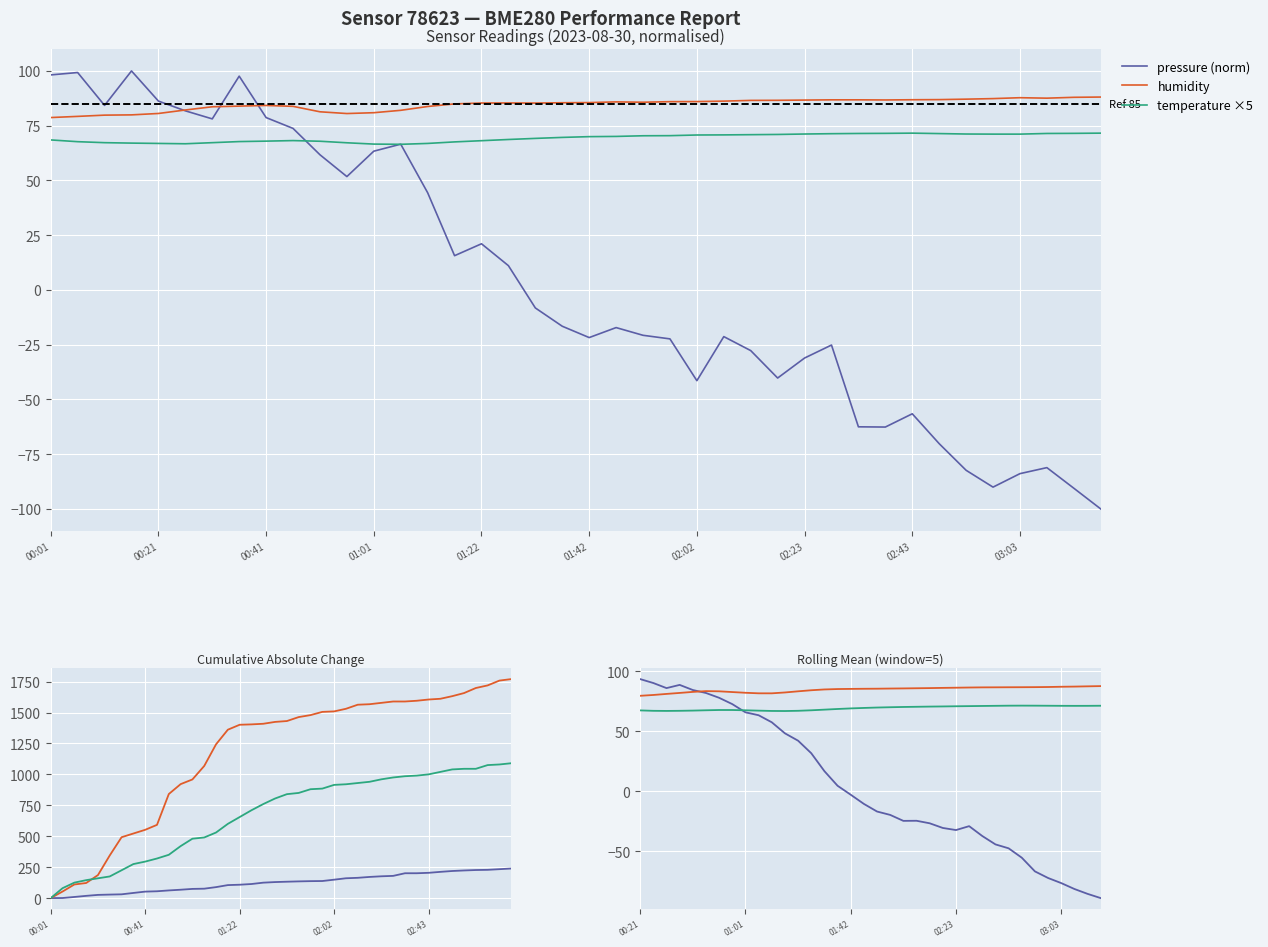

What is the difference between the maximum and minimum values in the humidity series?

9.4